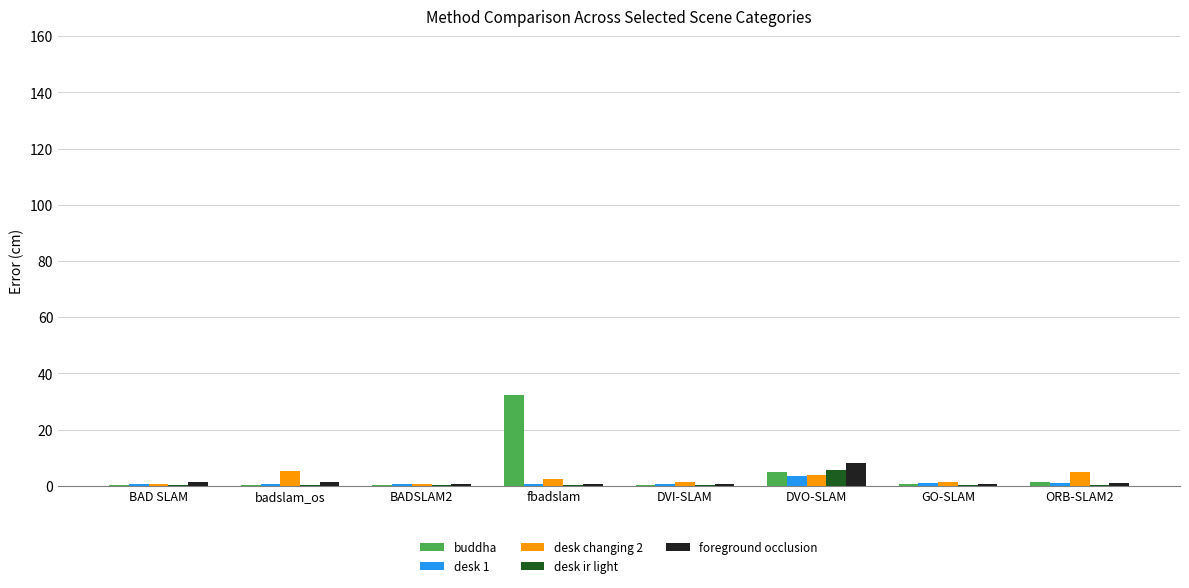

What is the total value across all series at DVO-SLAM?

25.6